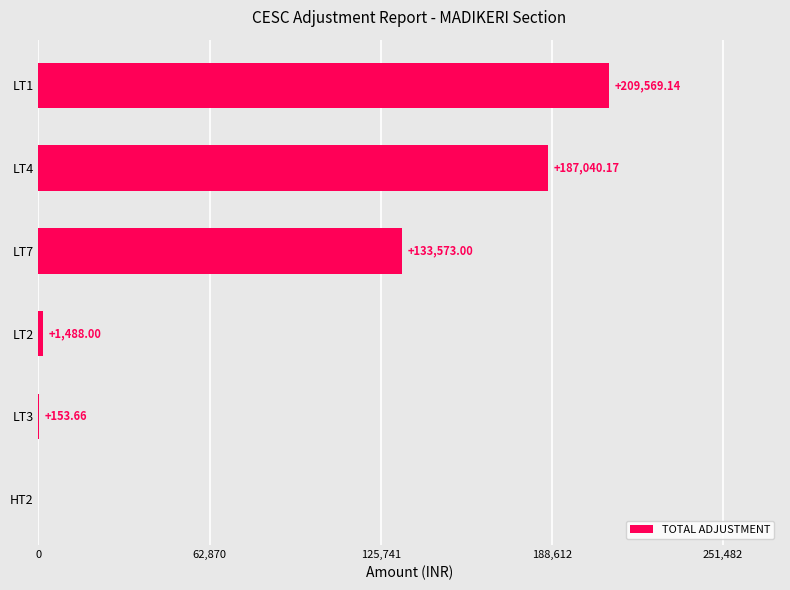

Which has a higher value, LT7 or LT4?

LT4